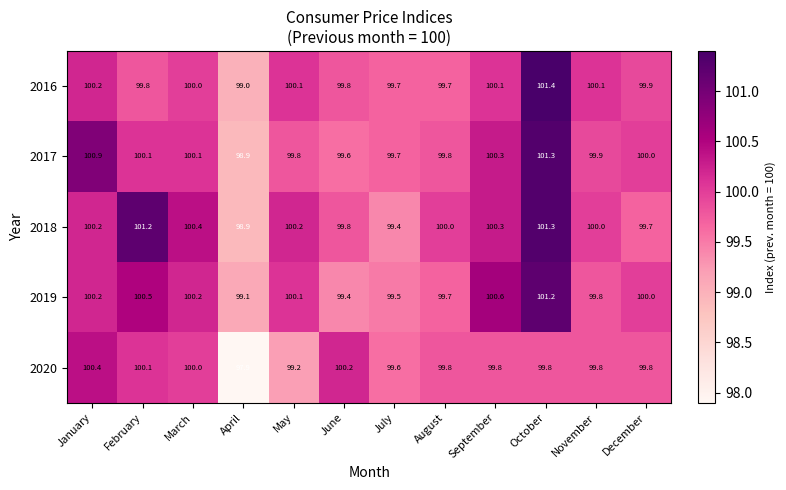

Is it true that 2018 equals 100.4 at March?

True